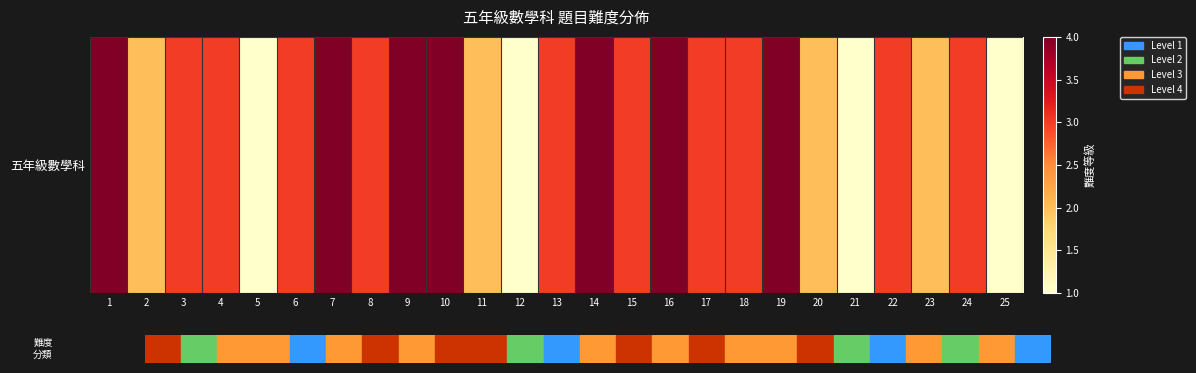

How many distinct data groups are displayed?

1